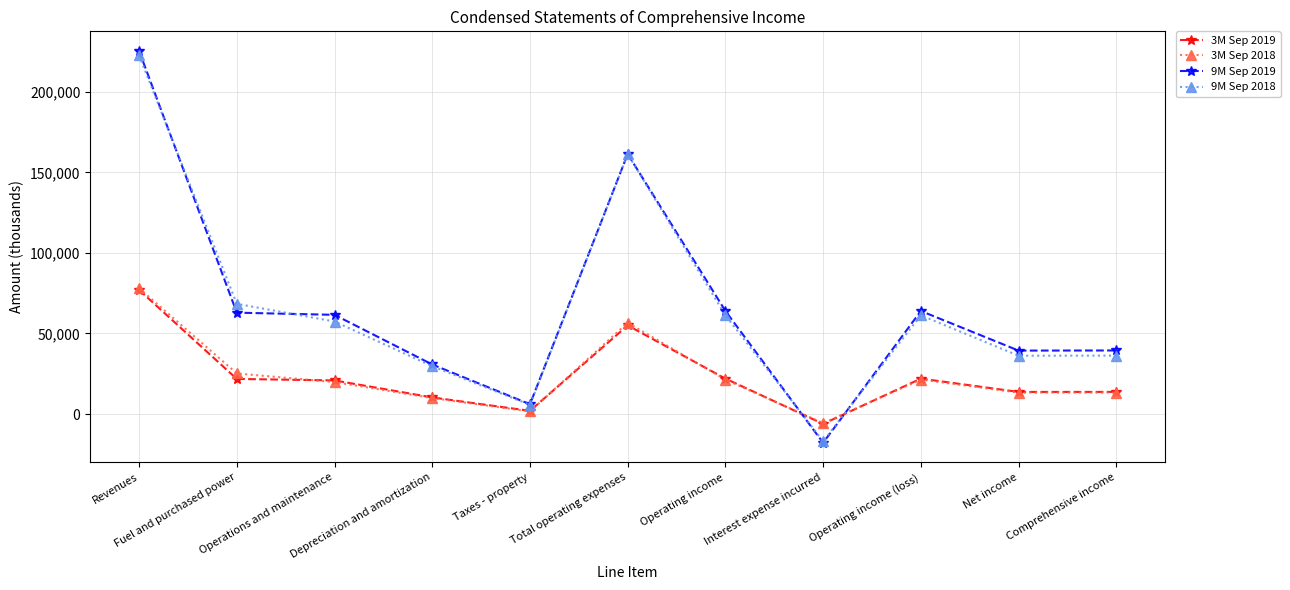

At which category is the sum across all series the highest?

Revenues